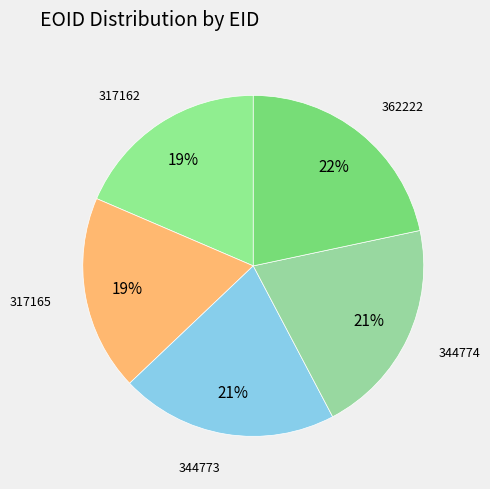

Count the number of slices in the pie.

5